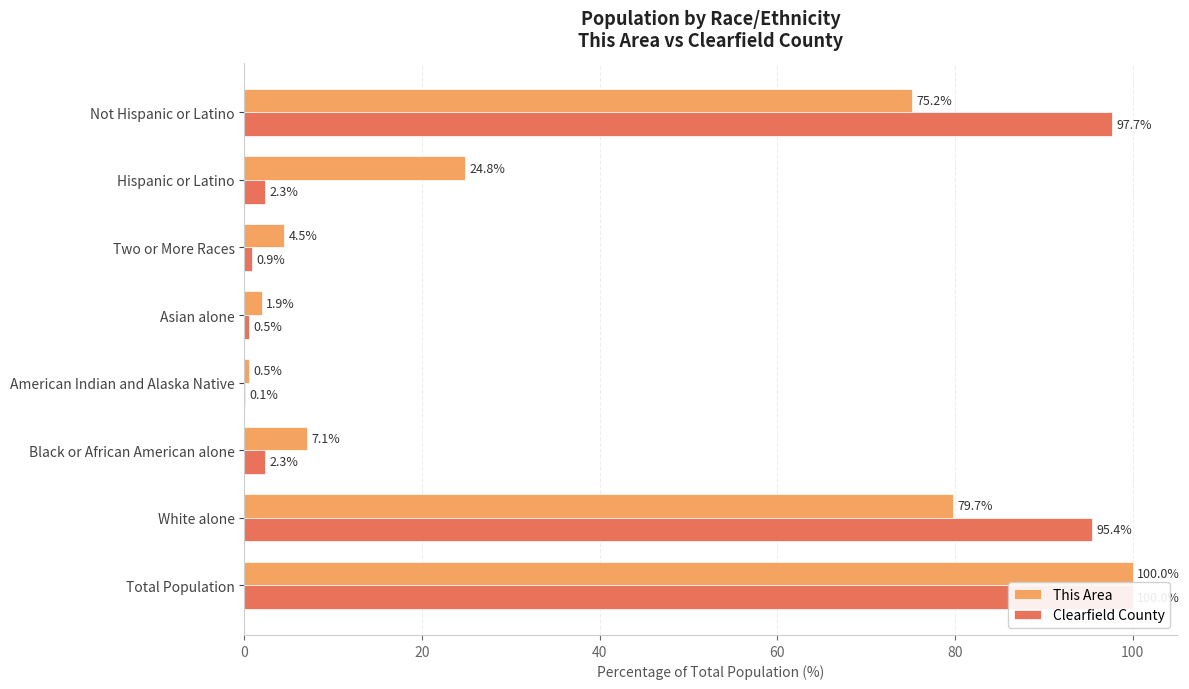

What is the smallest value displayed?

0.1